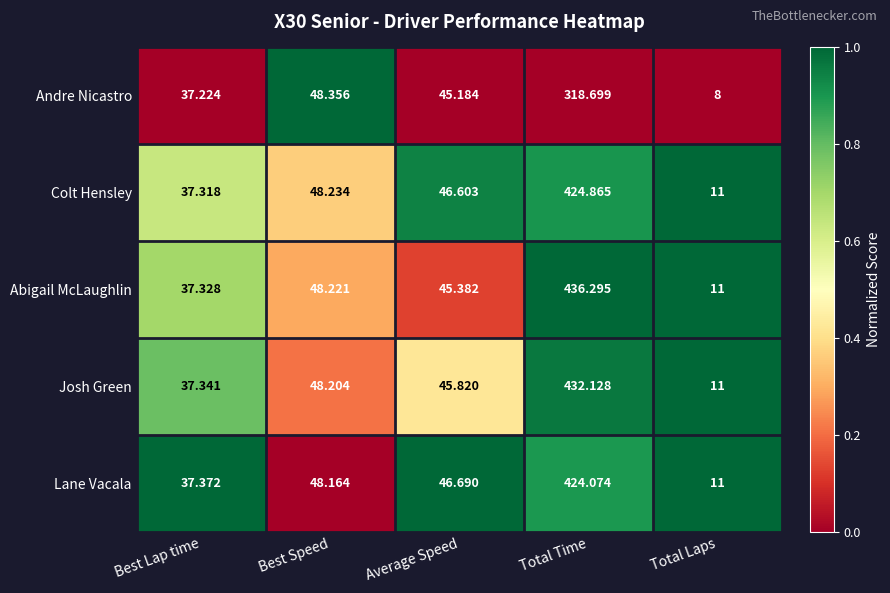

What is the difference between the highest and lowest values at Average Speed?

1.5